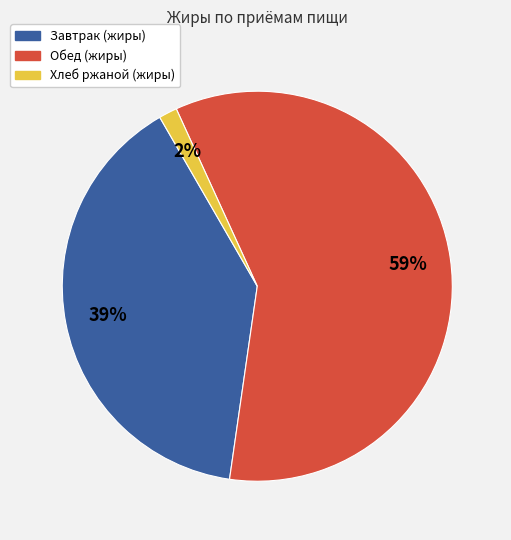

To the nearest percent, what is the average slice percentage?

33%